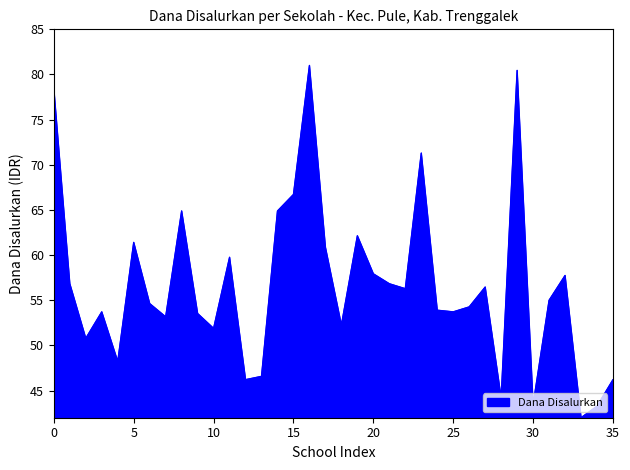

What is the difference between the maximum and minimum values?

39.0